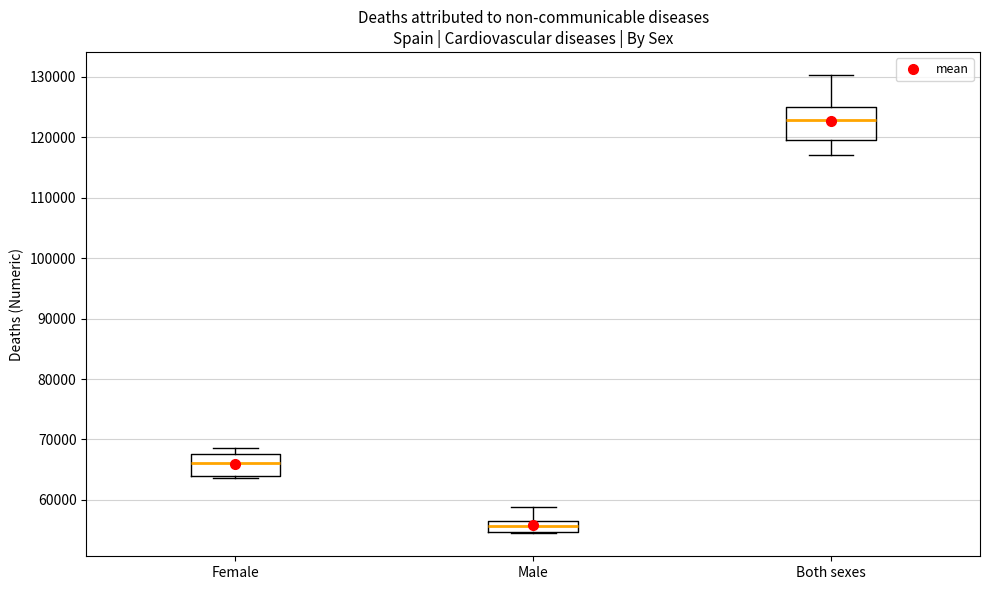

Which box's median line is the lowest?

Male